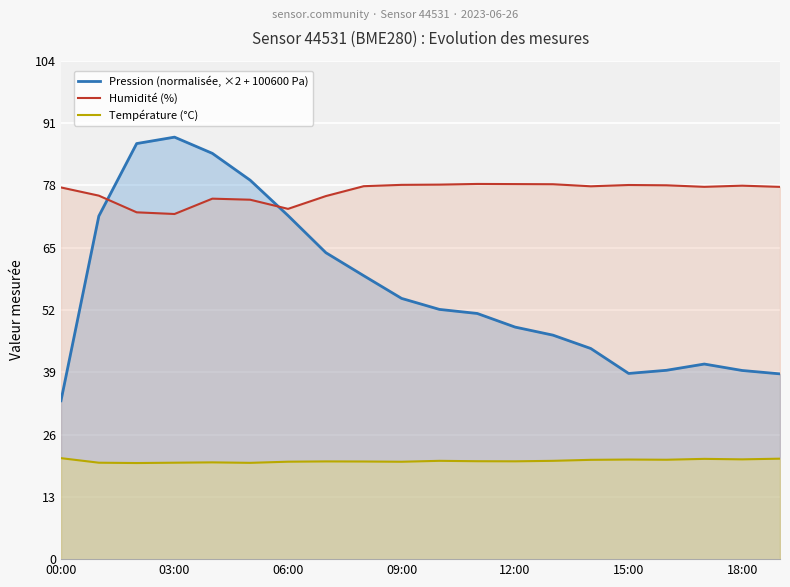

What is the total value across all series at 09:00?

152.8